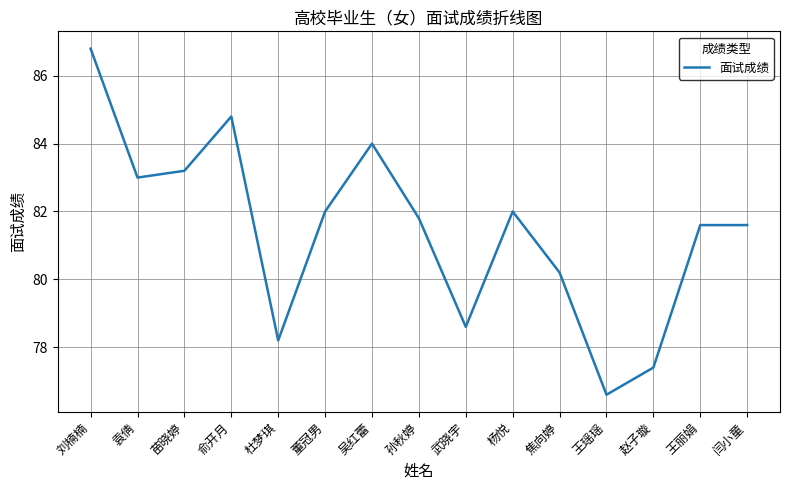

Where does the data first go above 81?

刘楠楠